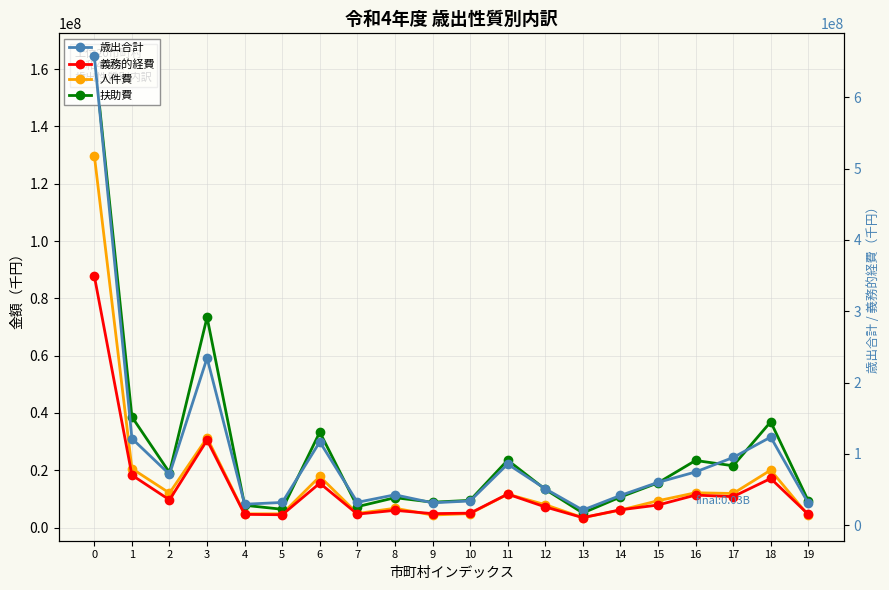

Which series has the largest range (max minus min)?

歳出合計